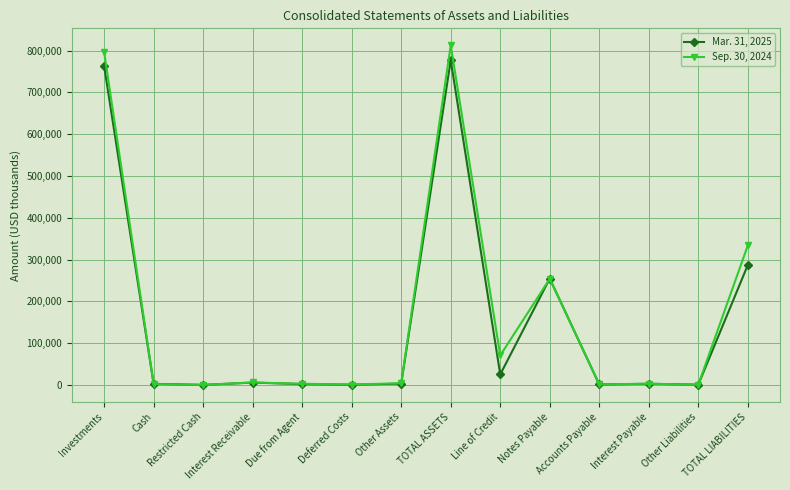

What is the difference between the Mar. 31, 2025 values at TOTAL LIABILITIES and Investments?

475643